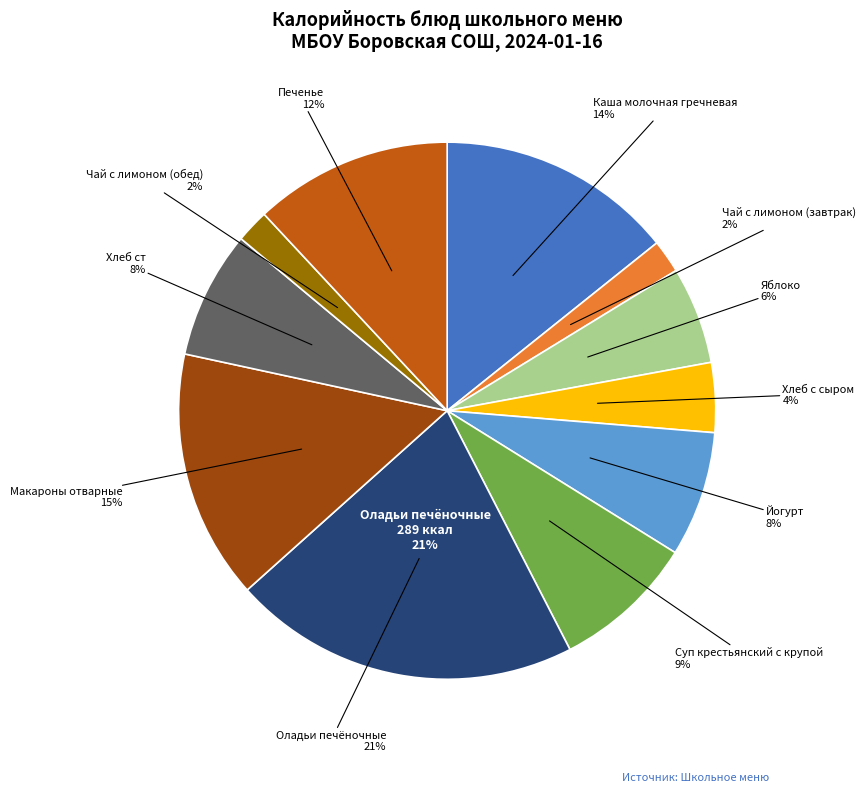

Does Хлеб ст represent more than half of the total?

No